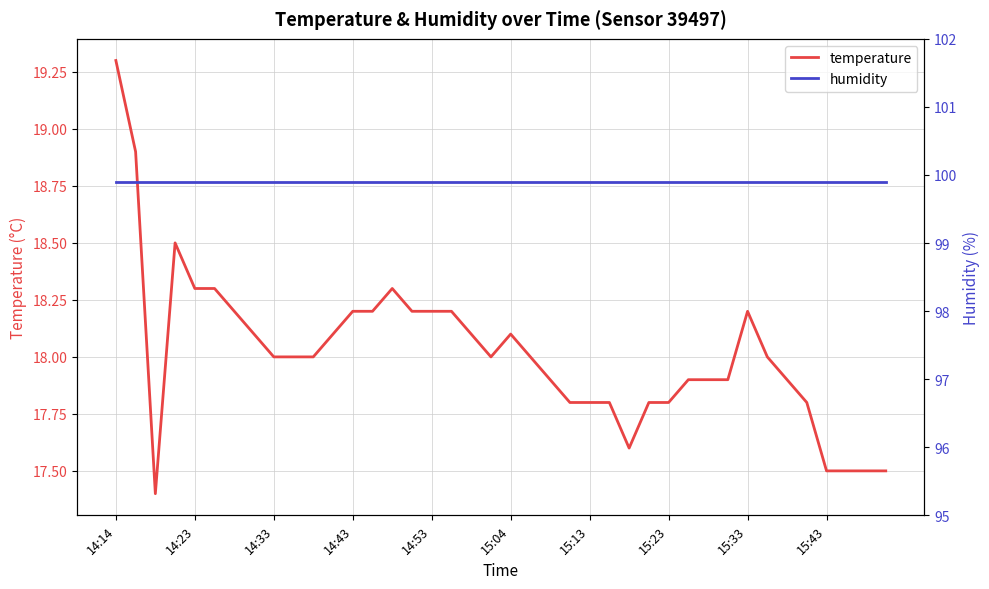

Is it true that temperature equals 17.8 at 15:23?

True